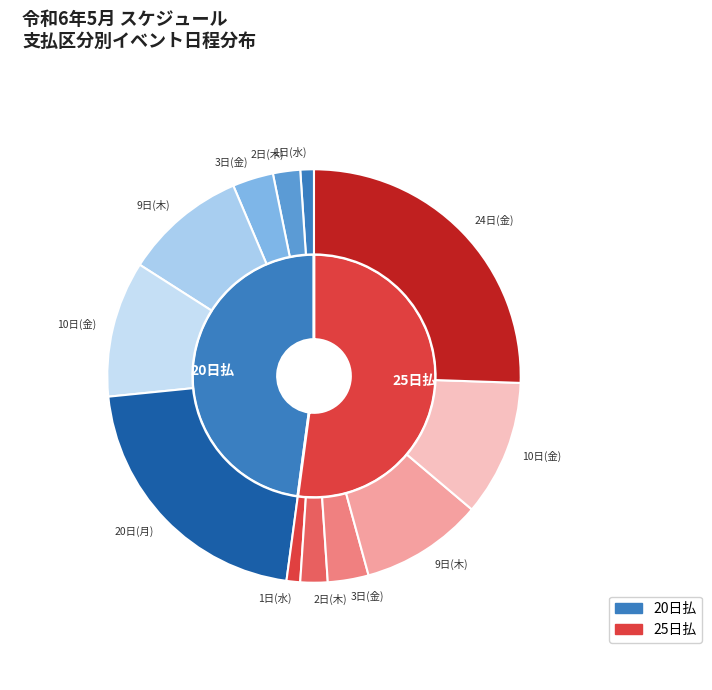

Which category has the smallest portion of the pie?

20日払